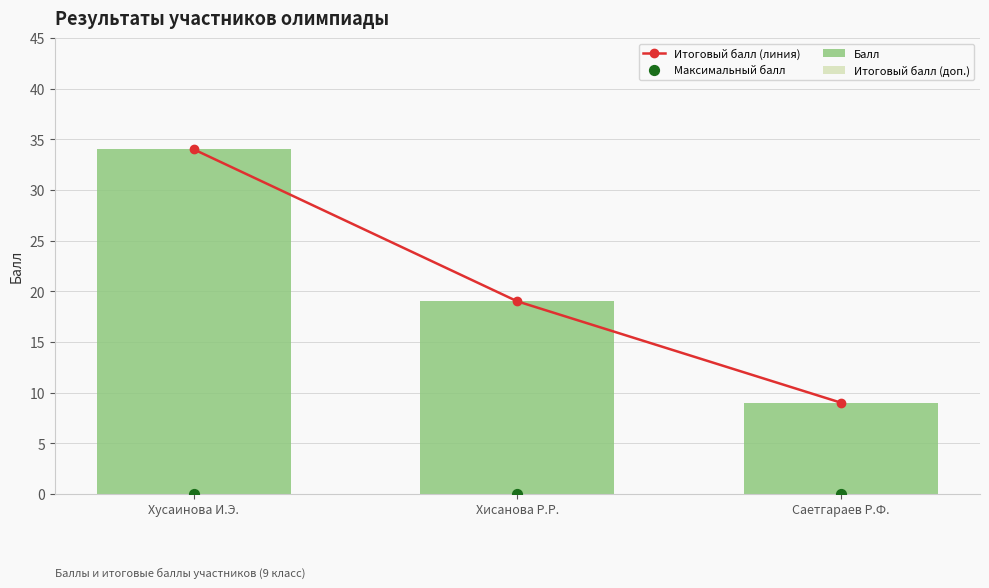

At how many categories does at least one series exceed 29?

1